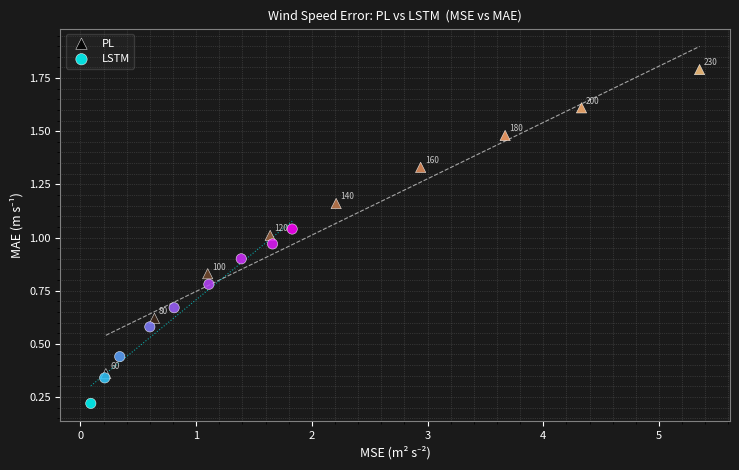

Which series reaches the minimum Y coordinate?

LSTM